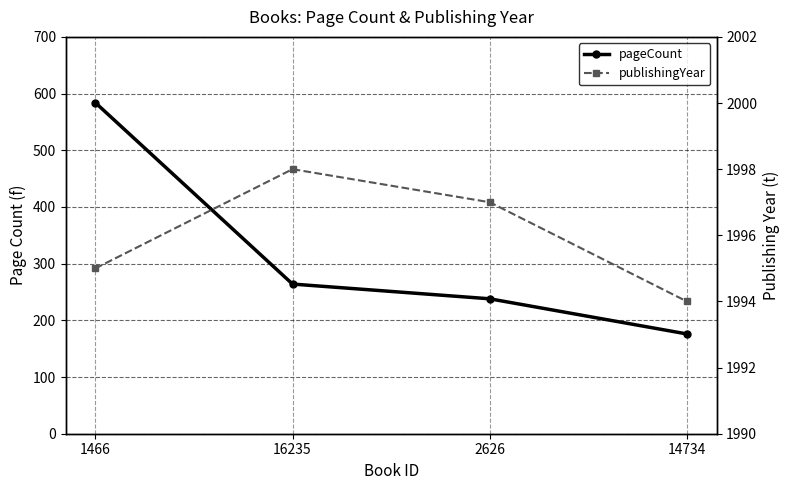

Where does the publishingYear series first go above 1997?

16235